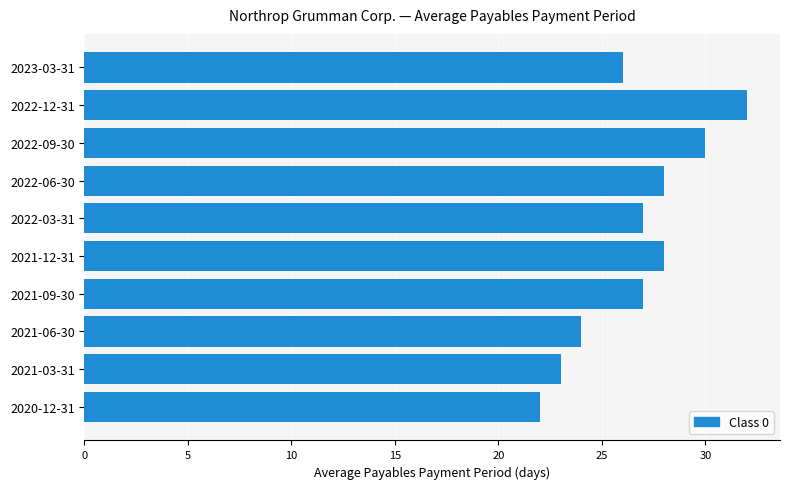

Does the chart contain any negative values?

No